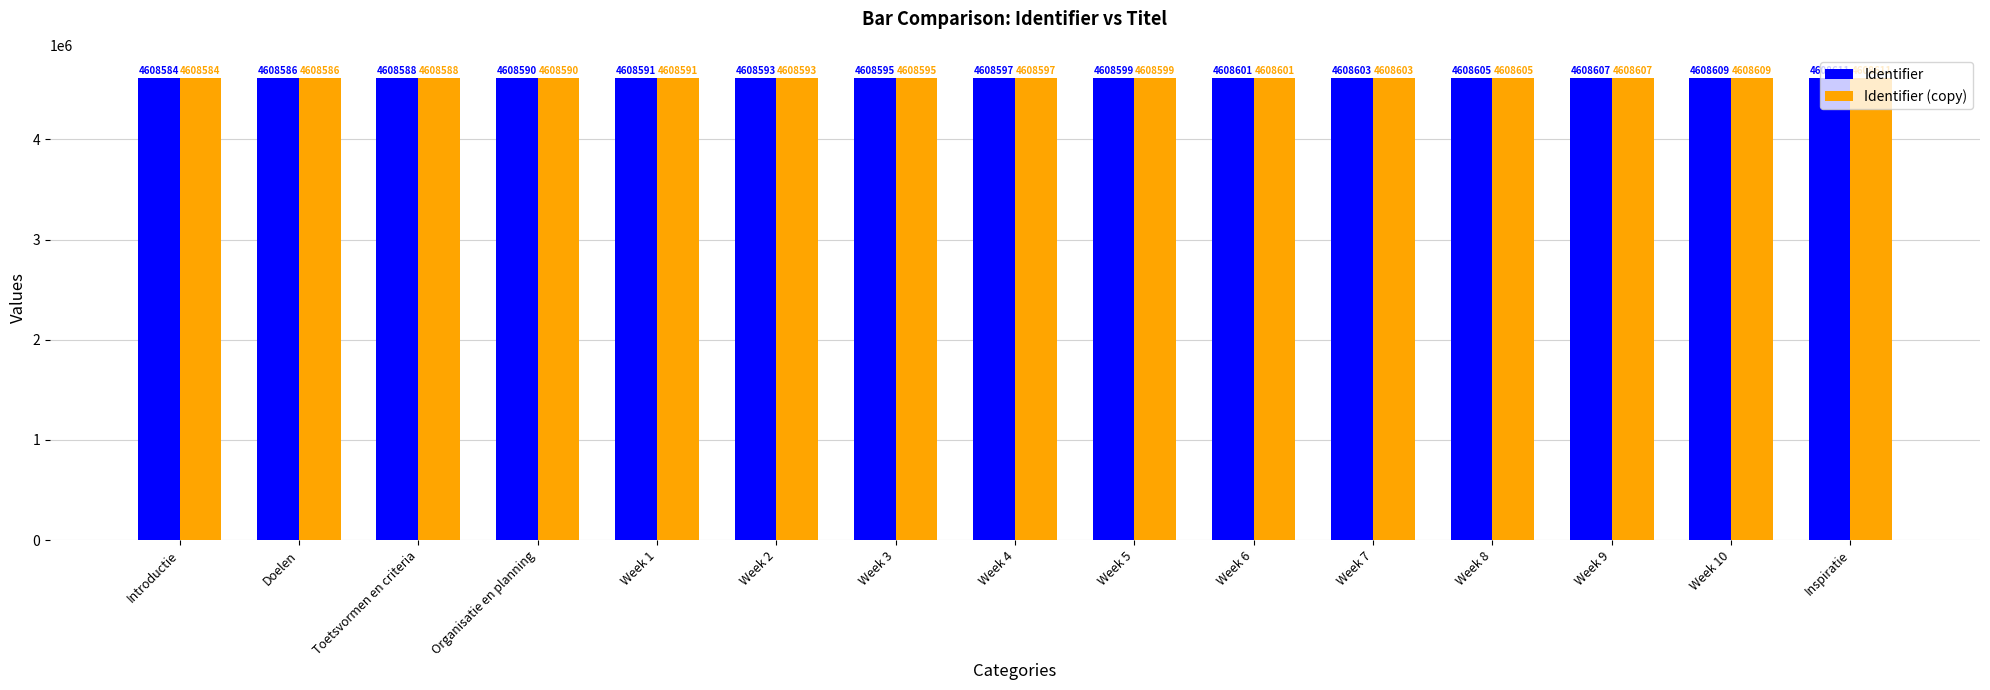

What is the sum of all Identifier (copy) values?

69128959